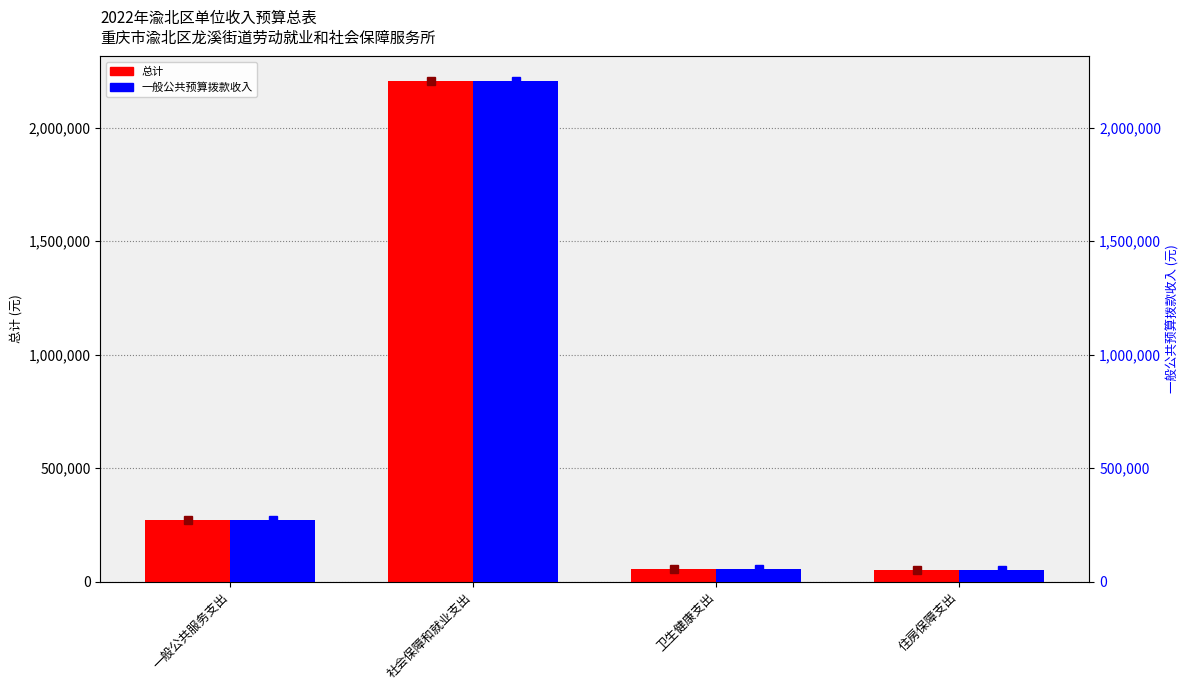

What is the label of the 2nd bar from the right?

卫生健康支出